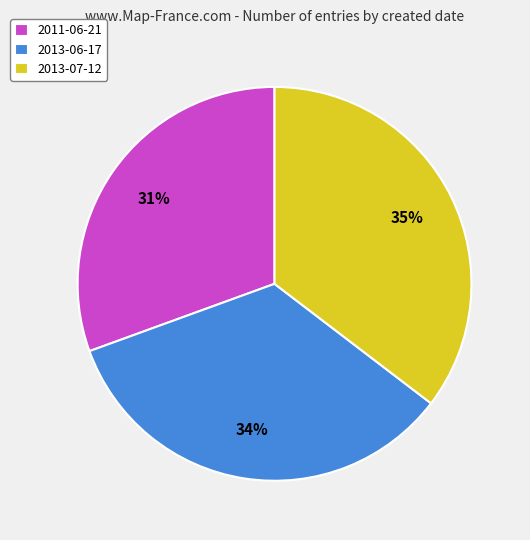

True or false: 2013-07-12 accounts for 46% of the total.

False